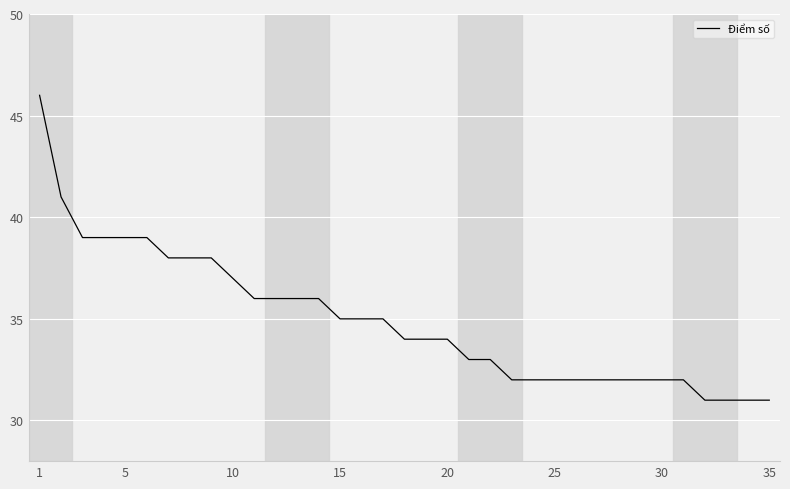

What is the smallest value displayed?

31